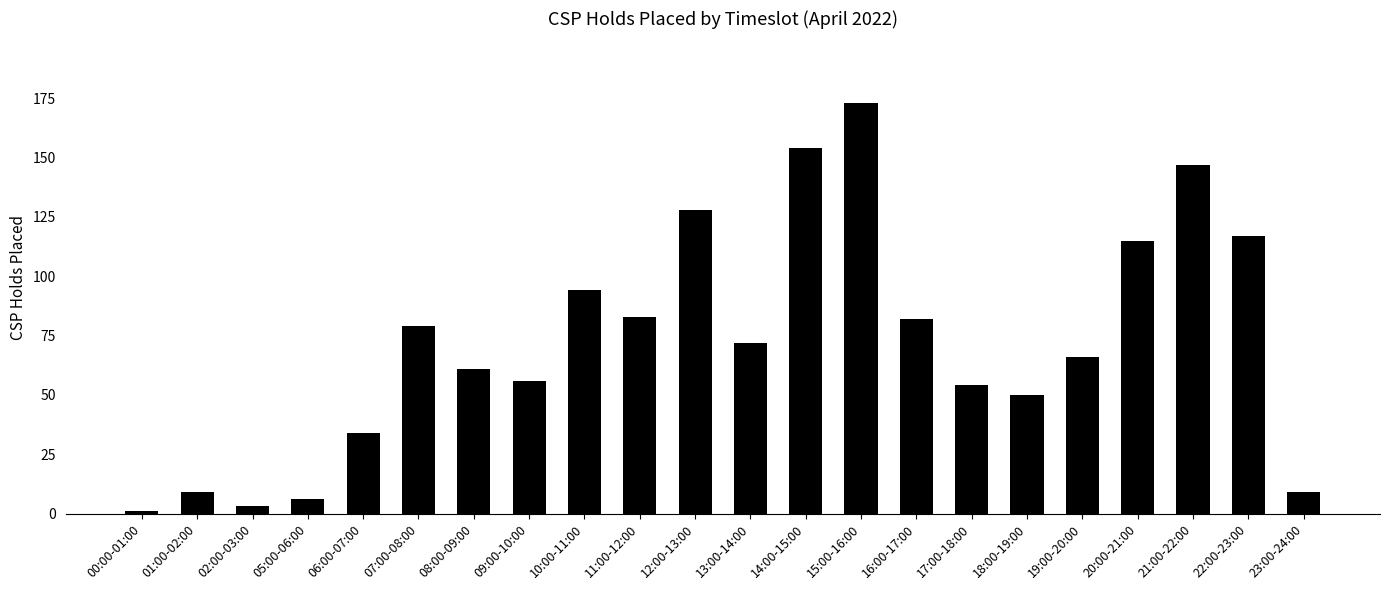

What is the value of the 14th bar from the left?

173